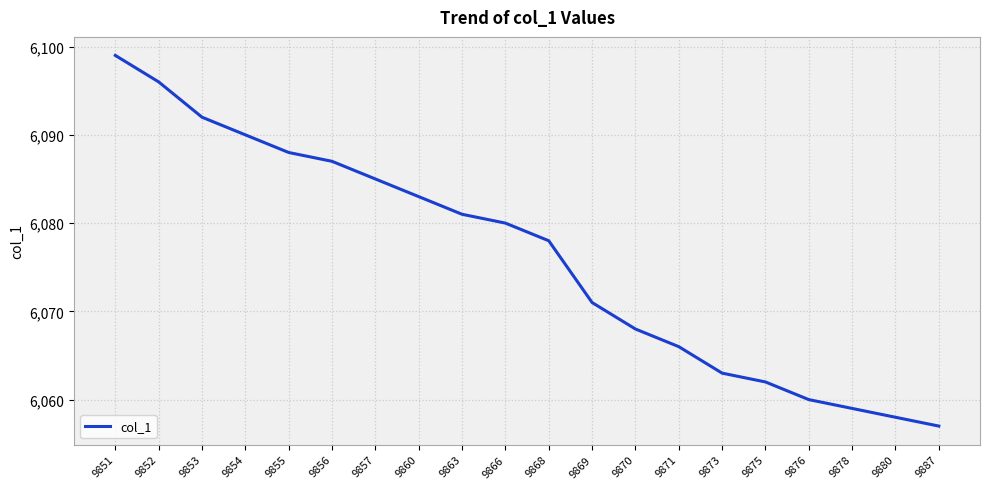

Reading left to right, transcribe all the data shown in this chart.

6099	6096	6092	6090	6088	6087	6085	6083	6081	6080	6078	6071	6068	6066	6063	6062	6060	6059	6058	6057